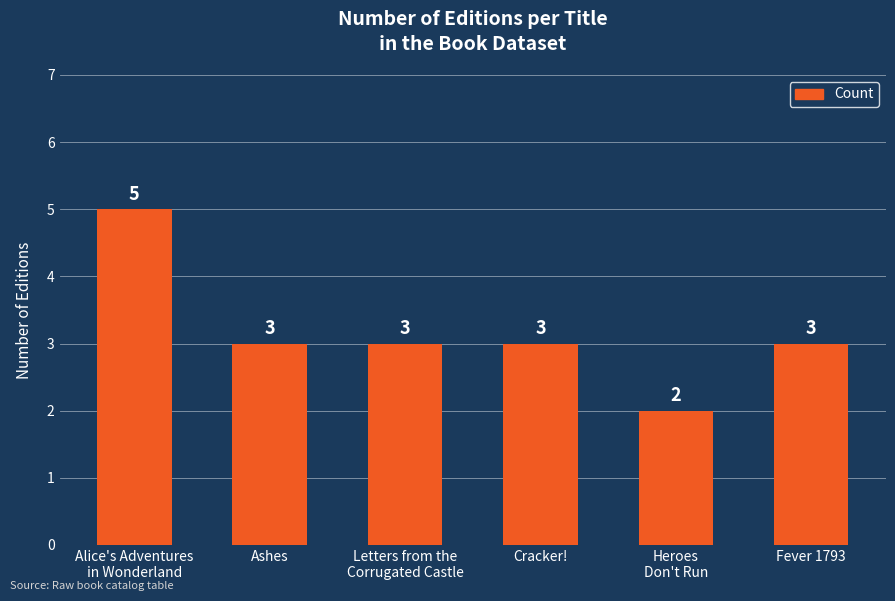

Are the bars grouped side by side (vs. stacked)?

No